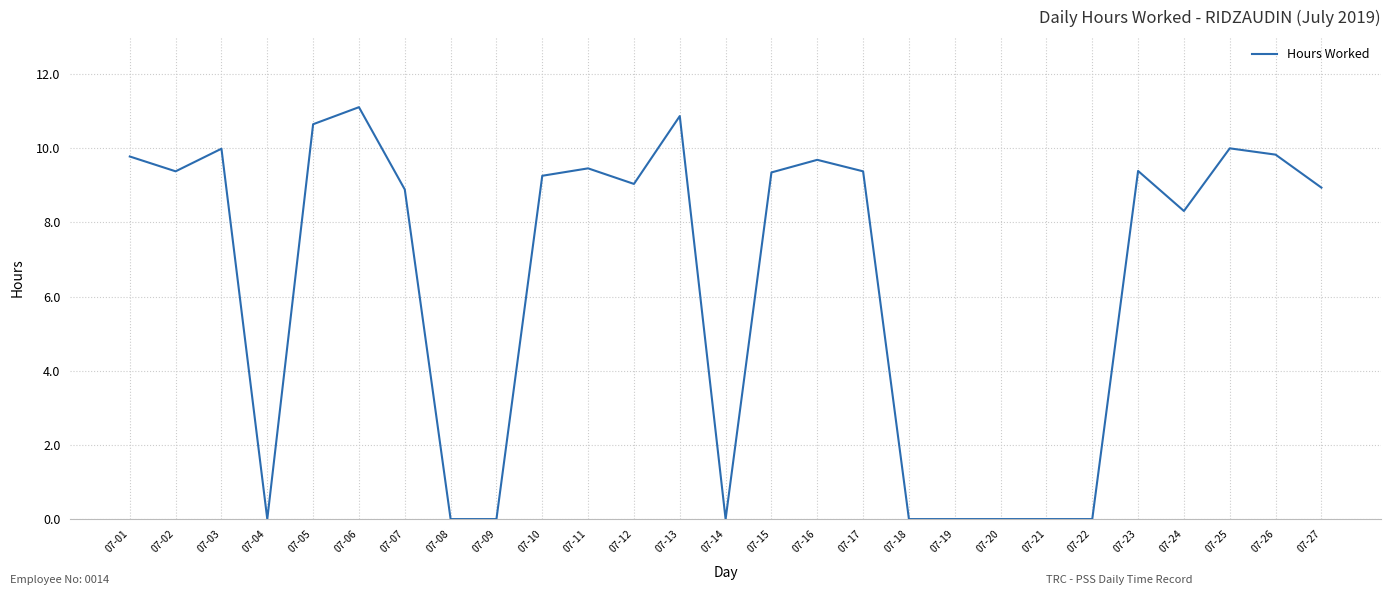

What is the difference between the maximum and minimum values?

11.1